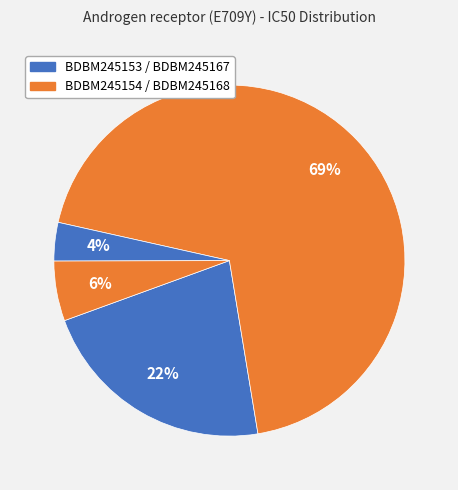

How many slices are in this pie chart?

4